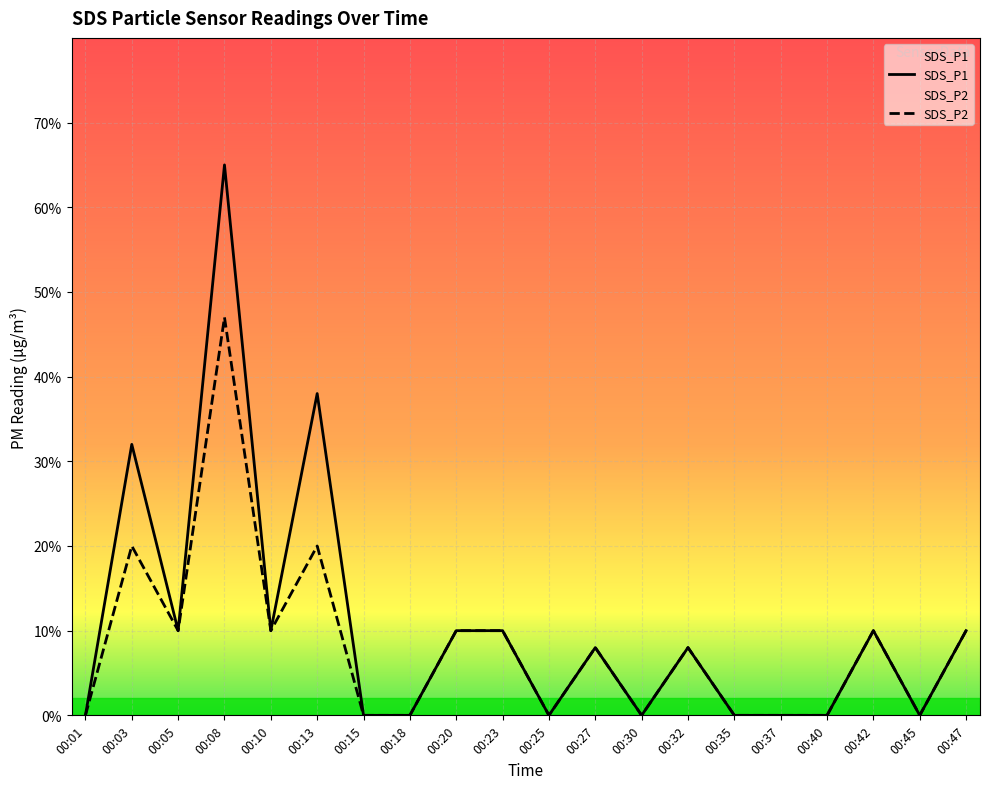

The SDS_P1 series shows -0.3 at 00:15. True or false?

False